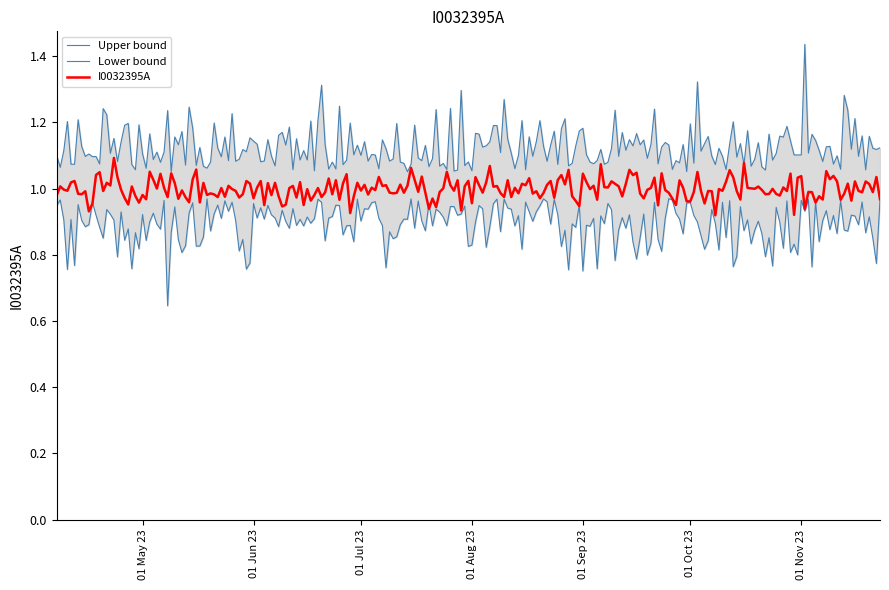

Between 2023-05-13 and 2023-04-20, which is larger?

2023-05-13